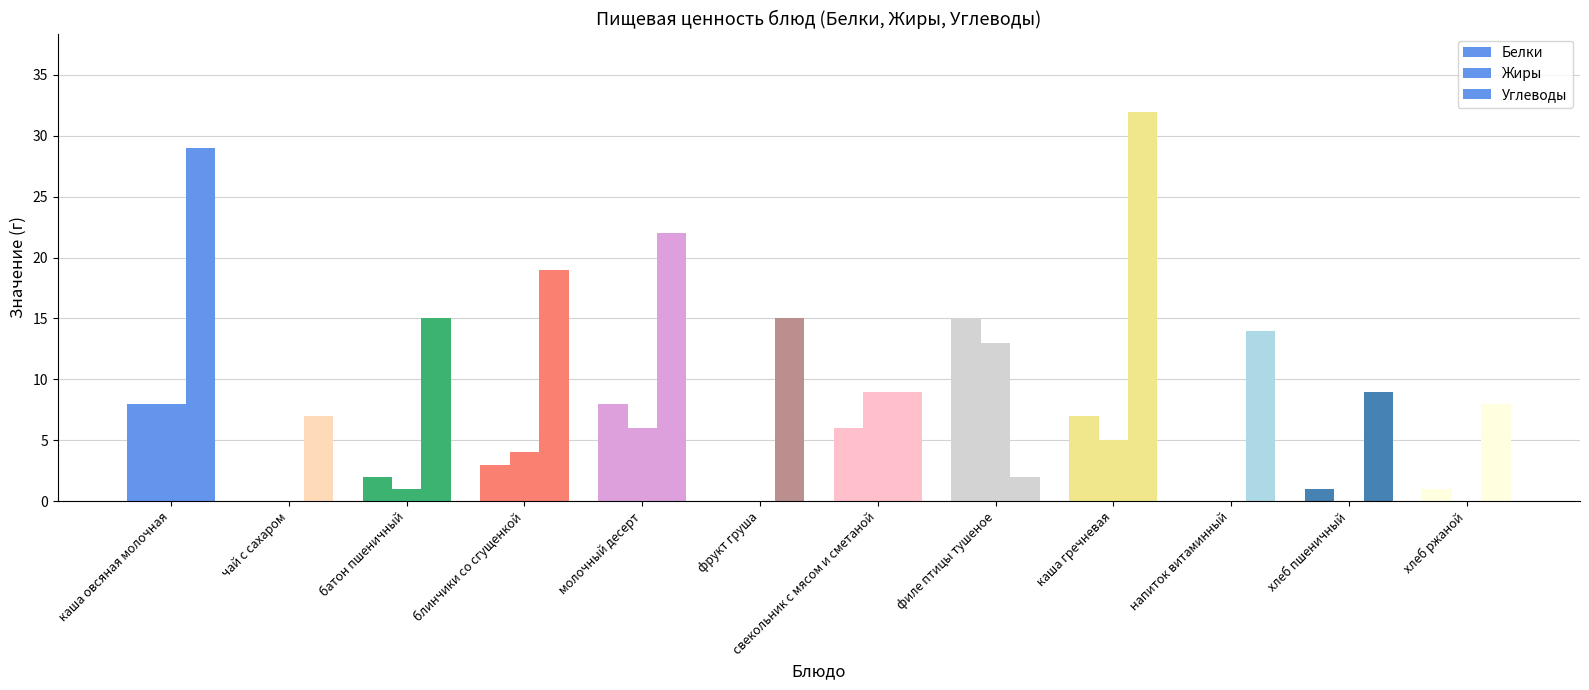

Does the chart contain stacked bars?

No